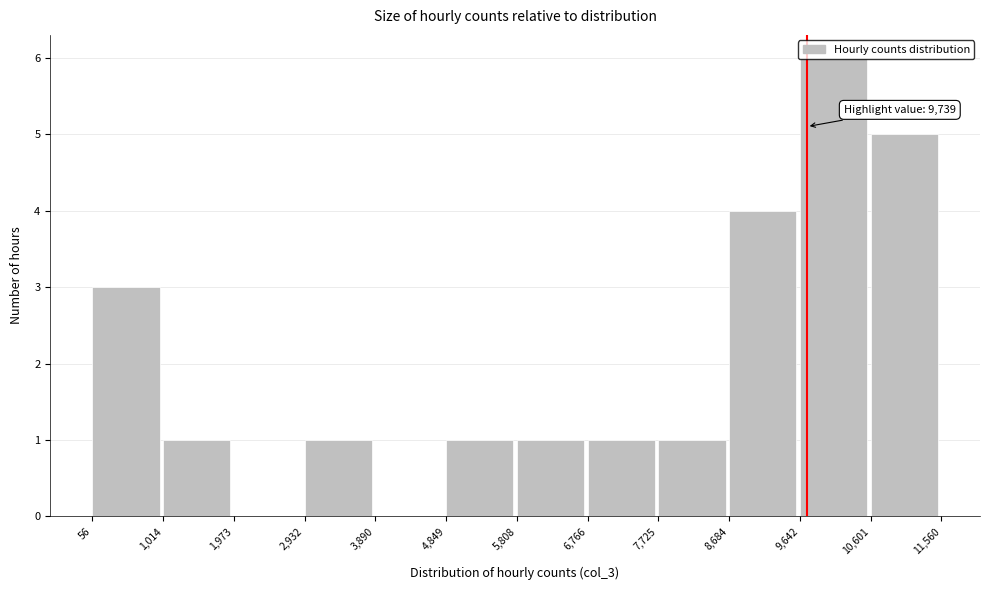

Over which range of the x-axis is the bar tallest?

9,642 to 10,601